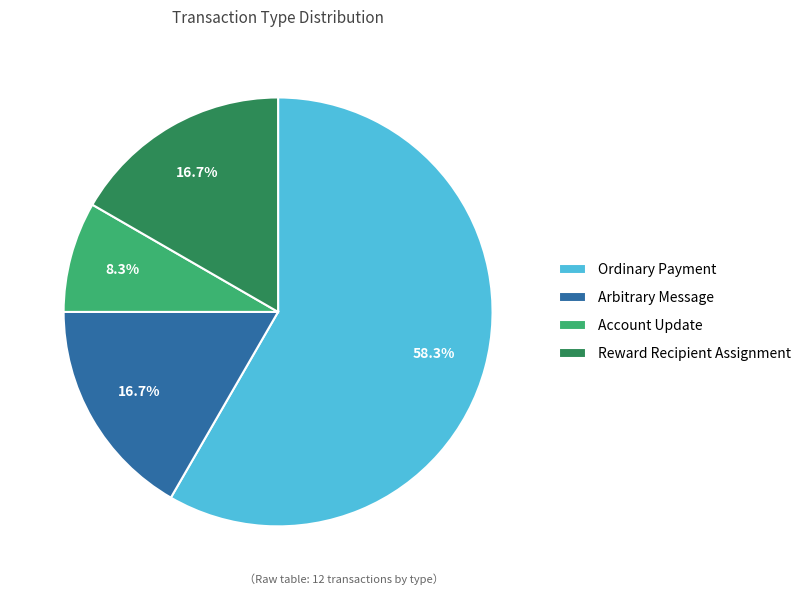

How many segments does this pie chart have?

4